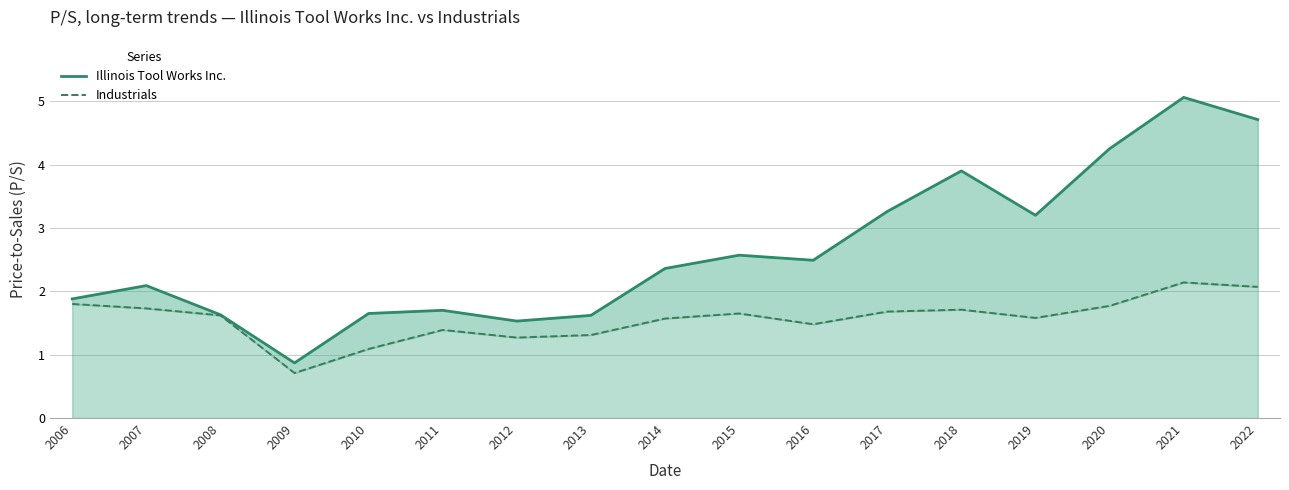

What is the total value across all series at 2014?

3.9